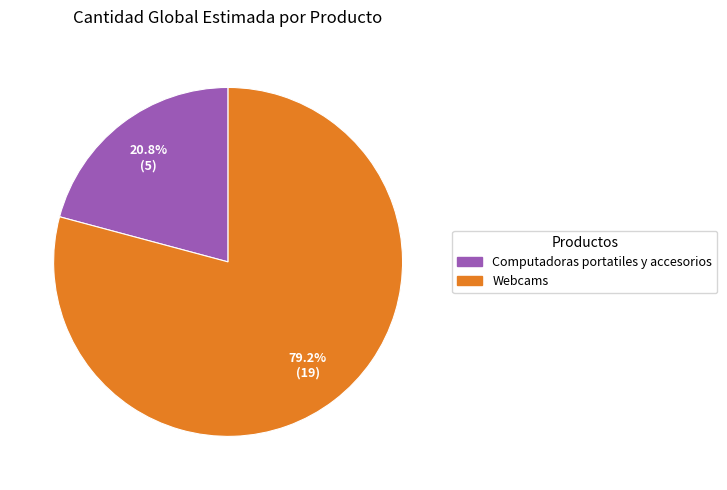

Is Webcams the majority of the pie?

Yes